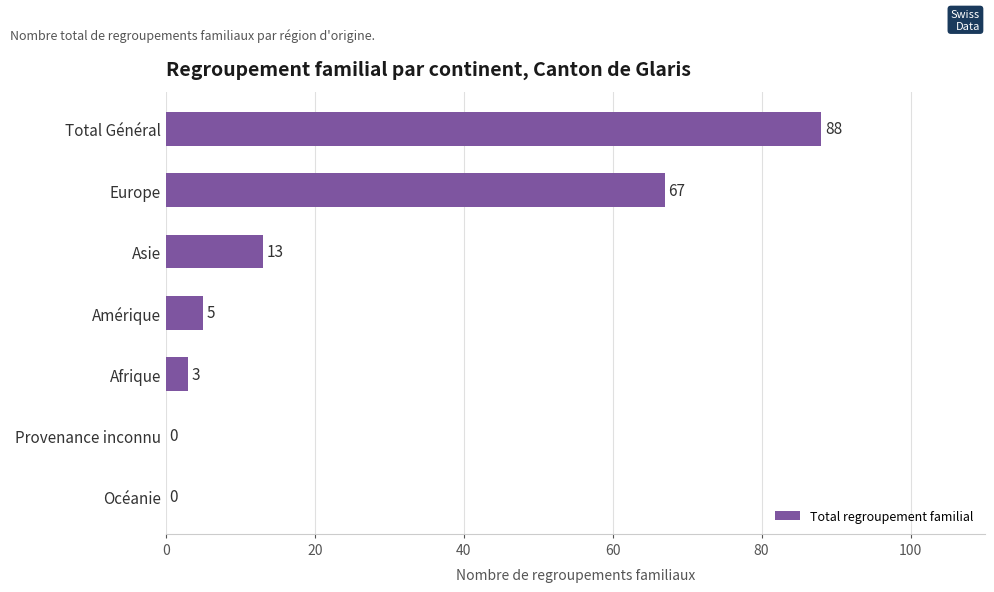

True or false: the data shows 67 at Europe.

True